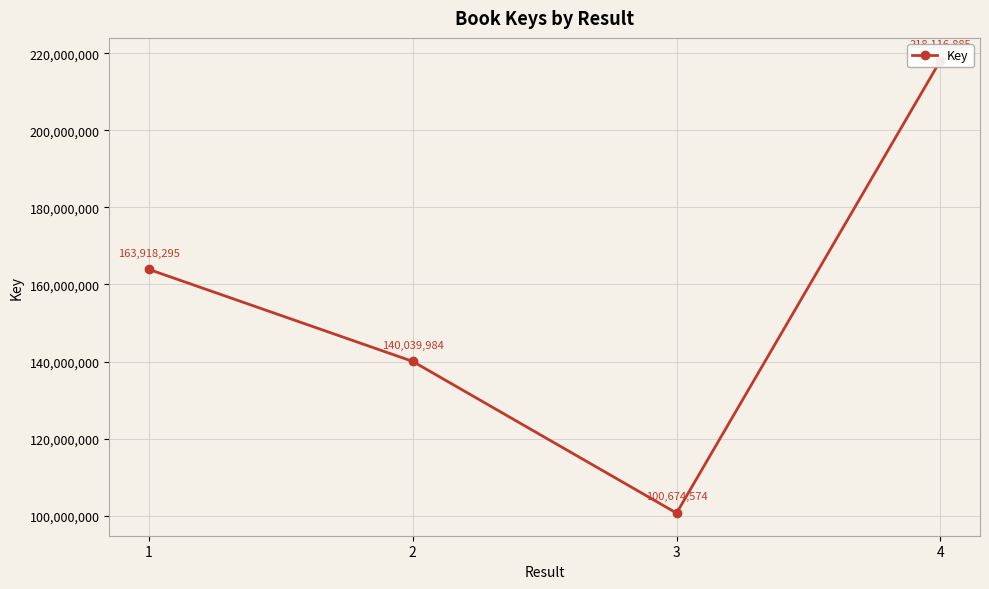

Between 1 and 3, which is larger?

1